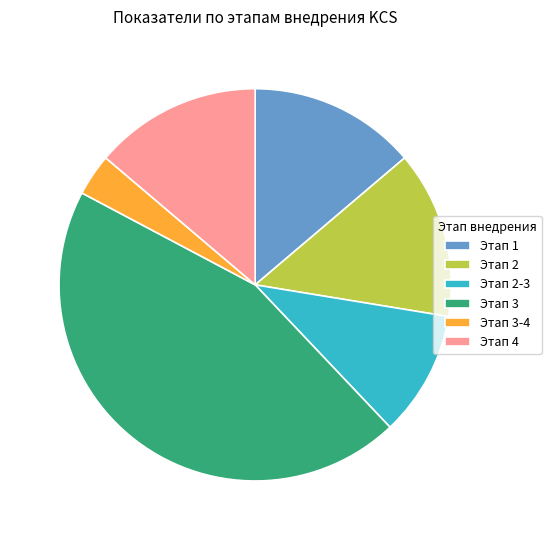

Is it true that Этап 1 is 14% of the pie?

True